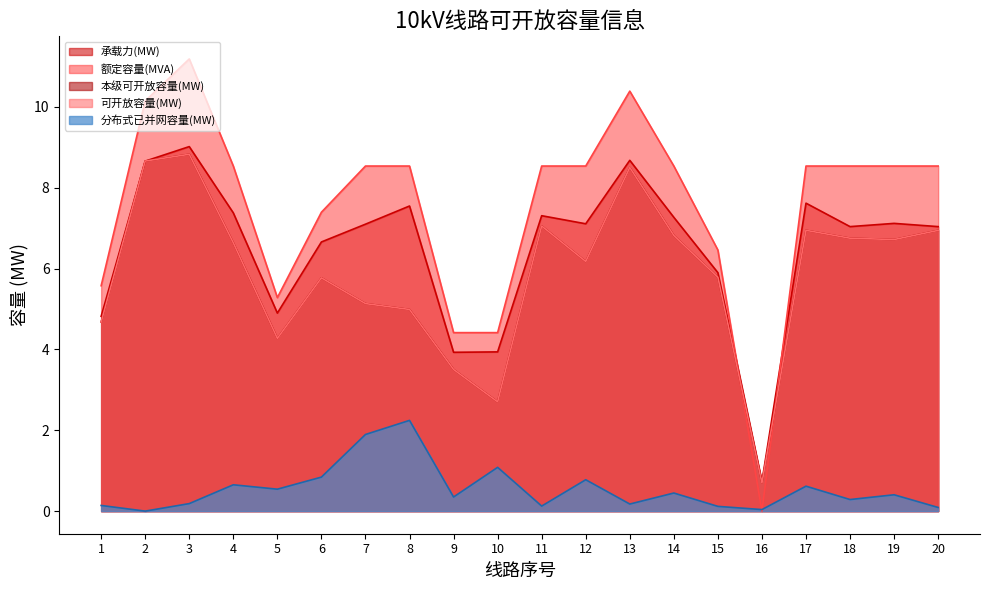

Does the chart display data point markers on the line(s)?

No